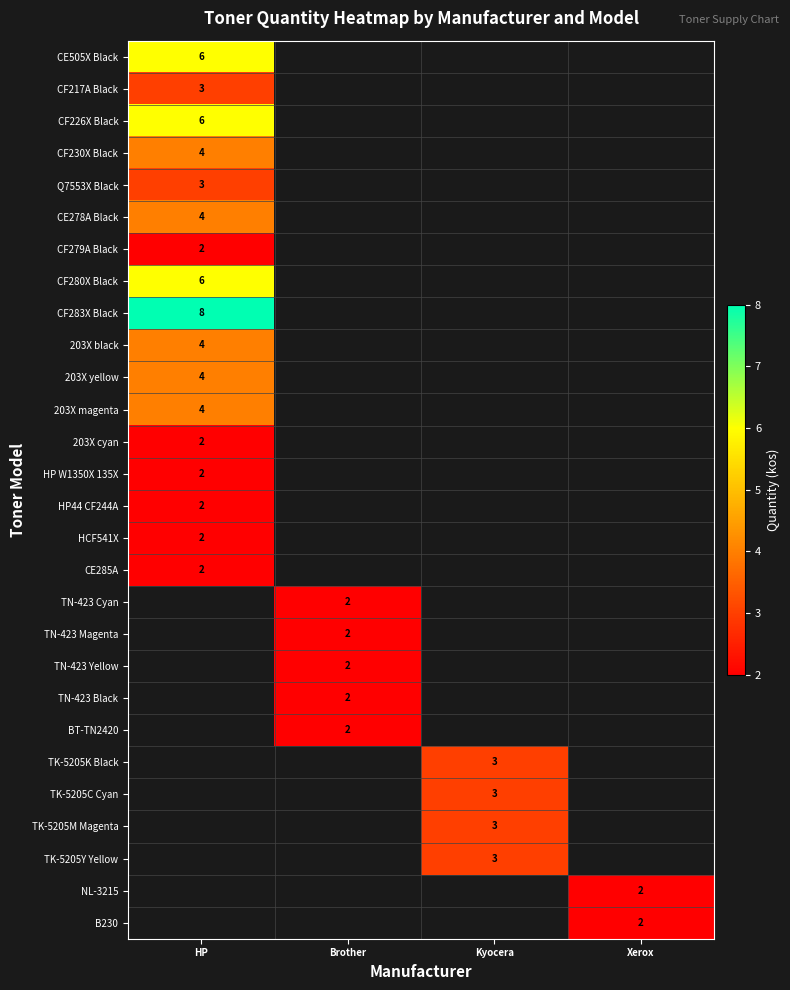

The value of NL-3215 at Xerox is 1. True or false?

False